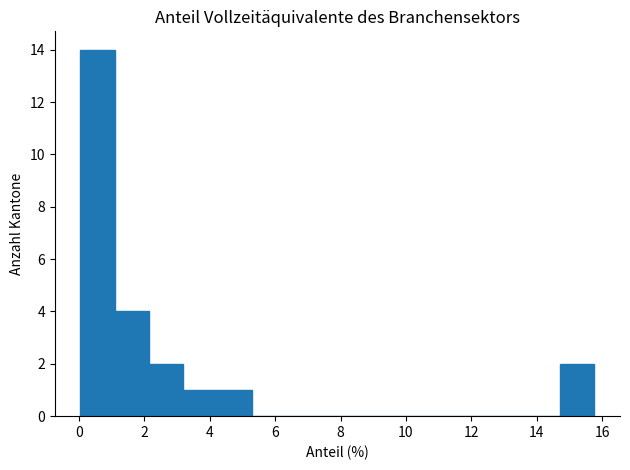

Reading left to right, list every bar in this chart as the range it spans on the x-axis followed by its height. Neither the bar edges nor the heights are printed on the chart, so give them approximately, as read against the axes.

0.0 to 1.0: 14
1.0 to 2.2: 4
2.2 to 3.2: 2
3.2 to 4.2: 1
4.2 to 5.2: 1
5.2 to 6.4: 0
6.4 to 7.4: 0
7.4 to 8.4: 0
8.4 to 9.4: 0
9.4 to 10.6: 0
10.6 to 11.6: 0
11.6 to 12.6: 0
12.6 to 13.6: 0
13.6 to 14.8: 0
14.8 to 15.8: 2